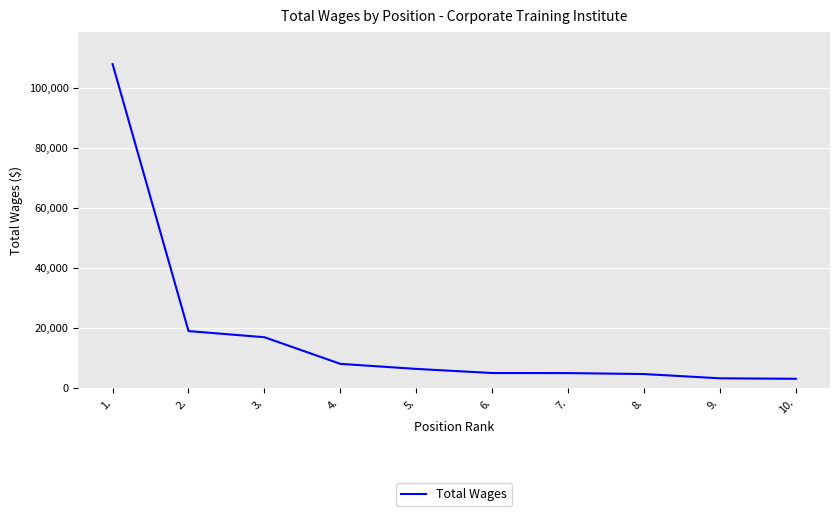

At which label does the data first exceed 6263?

1.